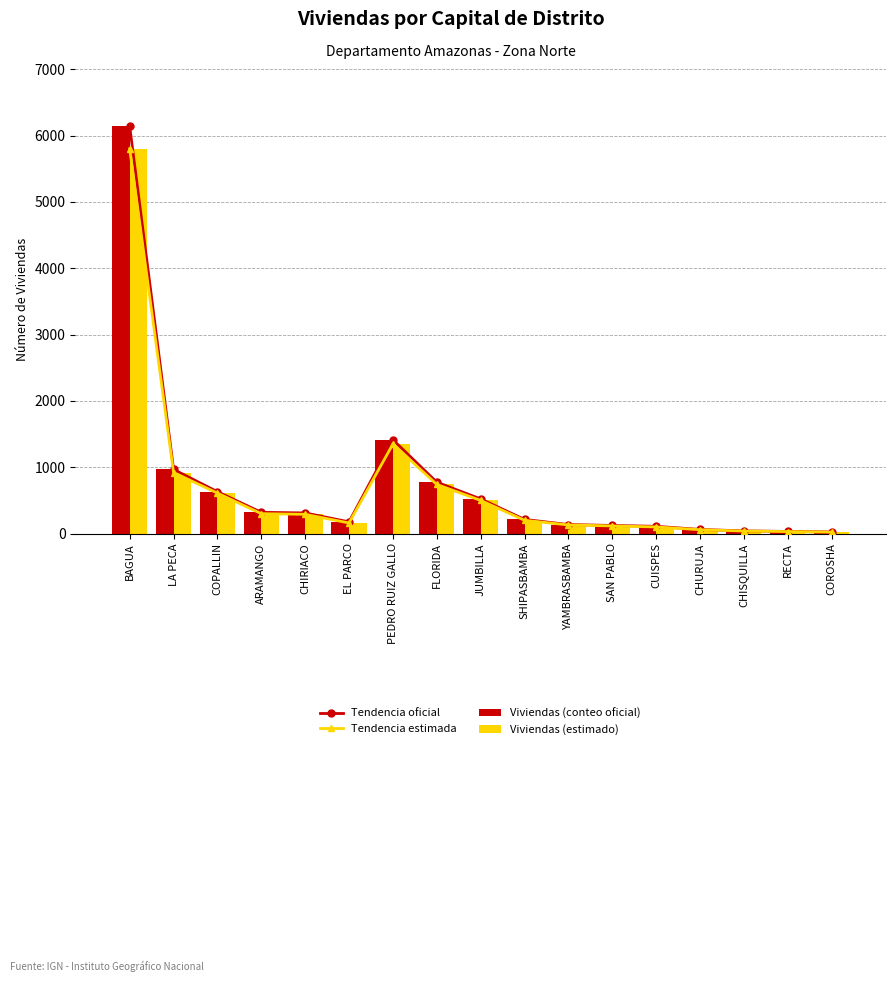

What is the highest value of the Tendencia estimada series?

5800